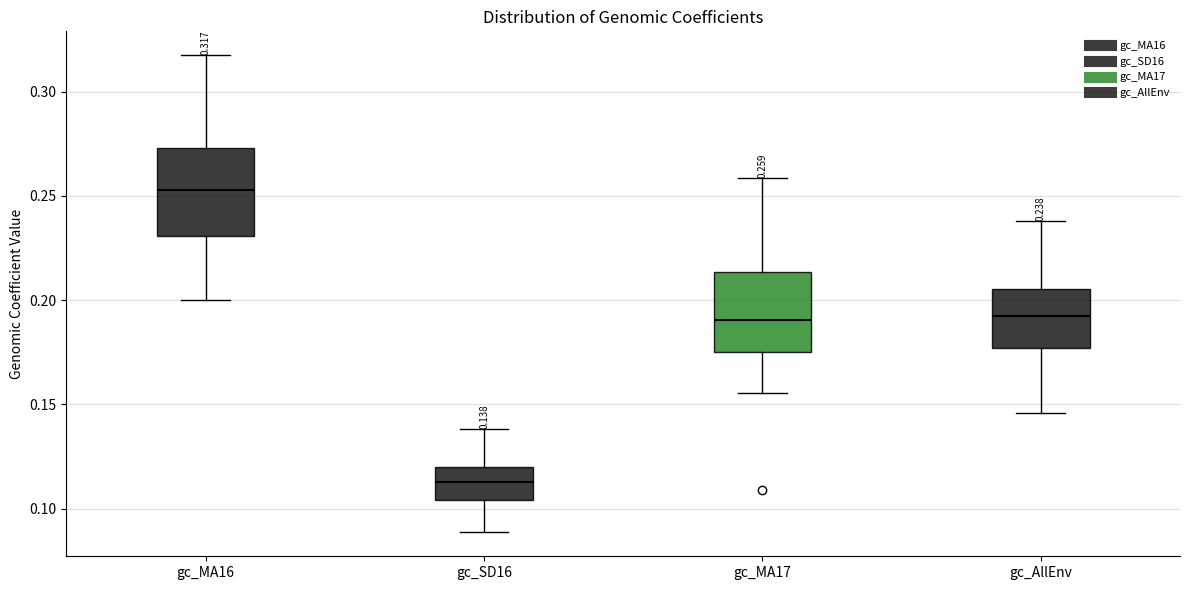

Which box has the highest median line?

gc_MA16